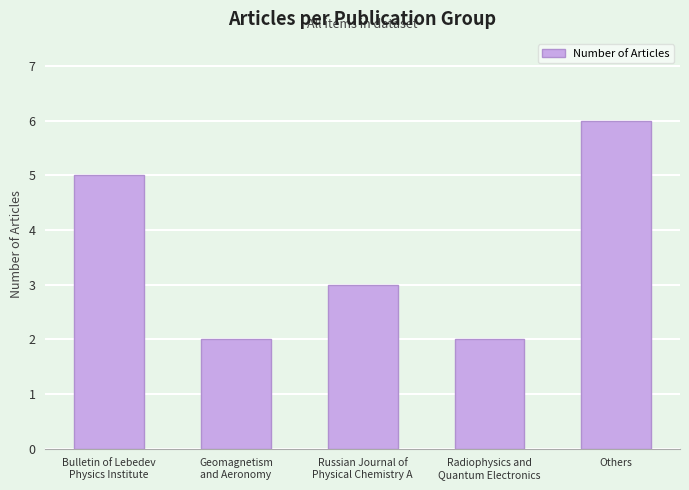

What is the difference between the values at Geomagnetism
and Aeronomy and Bulletin of Lebedev
Physics Institute?

3